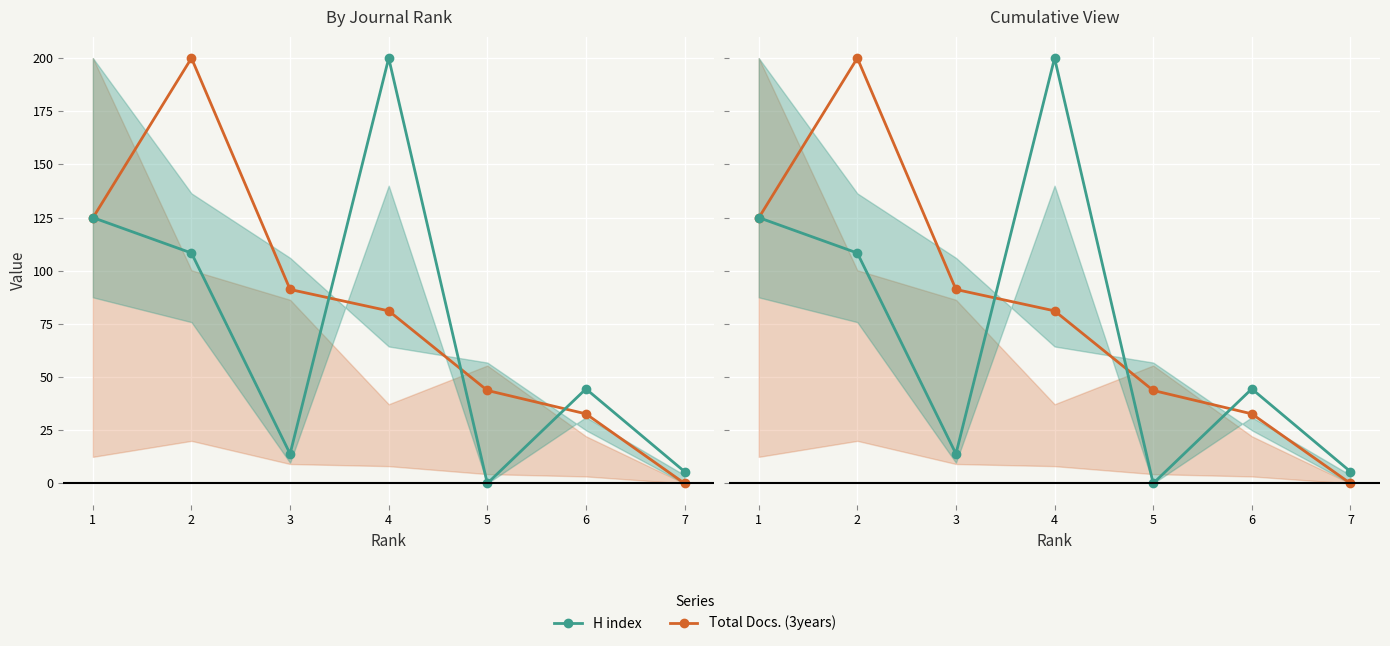

Reading right to left, extract all data points from this chart.

Total Docs. (3years): 7=0.0	6=32.7	5=43.7	4=81.1	3=91.2	2=200.0	1=124.8
H index: 7=5.6	6=44.4	5=0.0	4=200.0	3=13.9	2=108.3	1=125.0